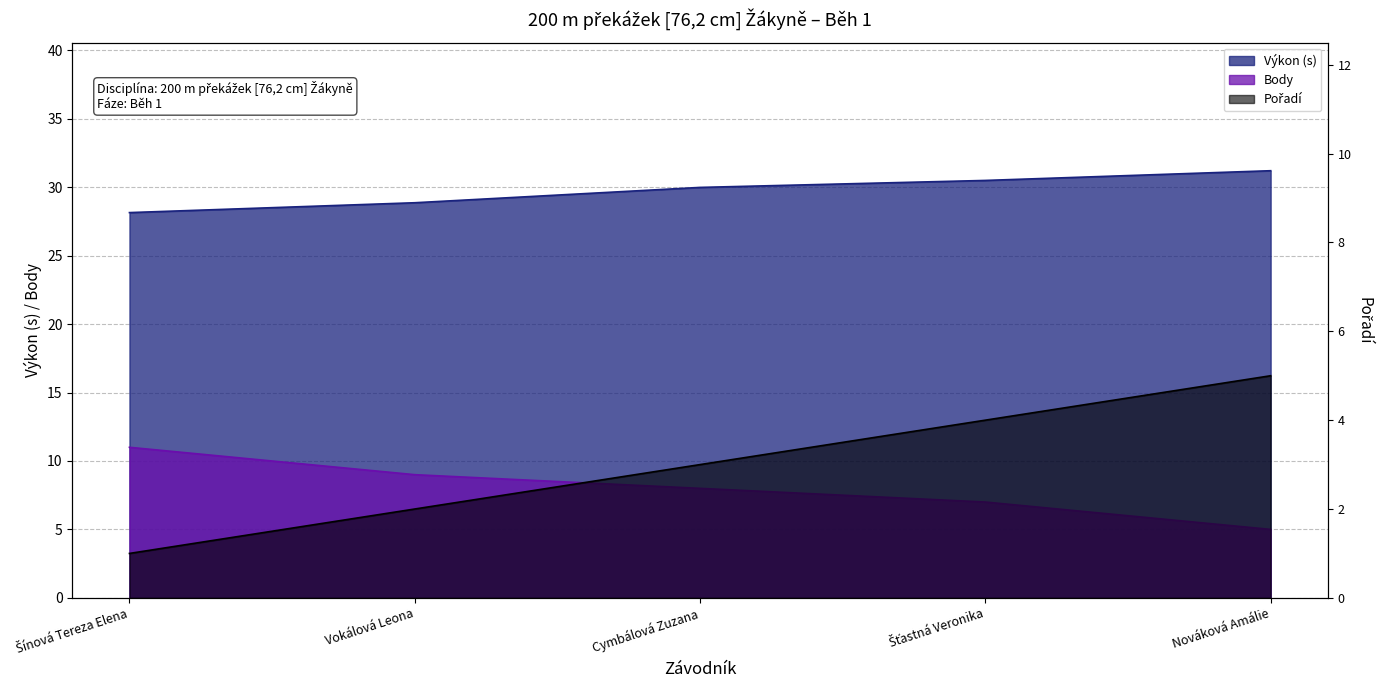

The Výkon series shows 6.0 at Šínová Tereza Elena. True or false?

False